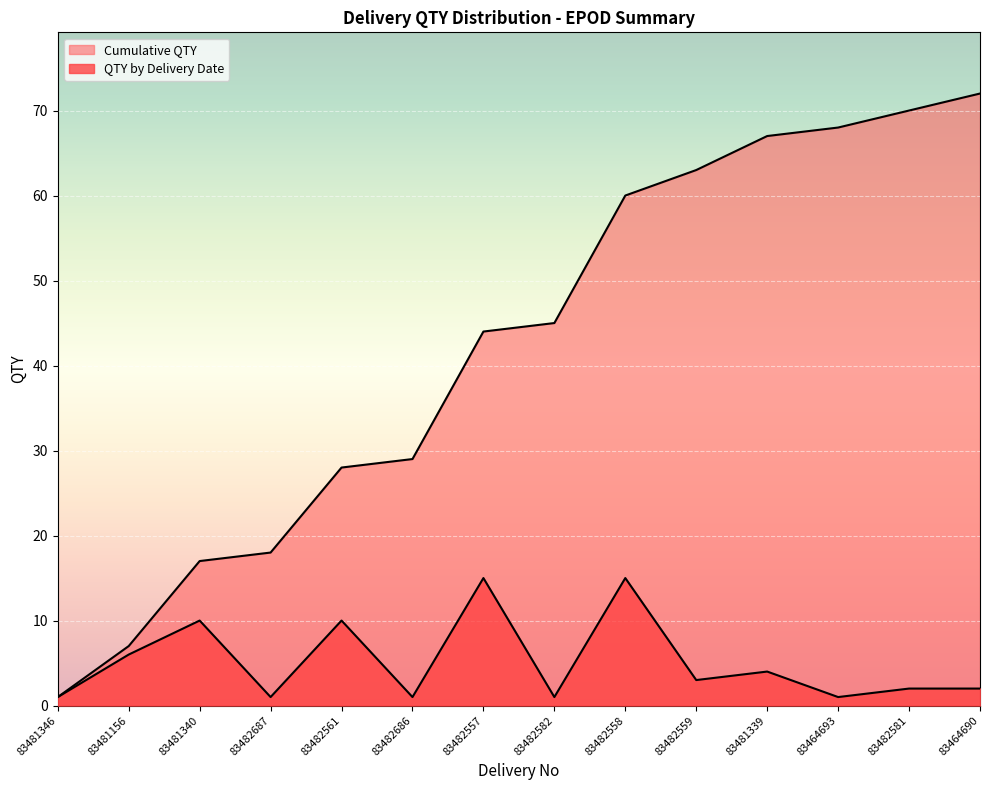

Which series has the largest total across all categories?

Cumulative QTY